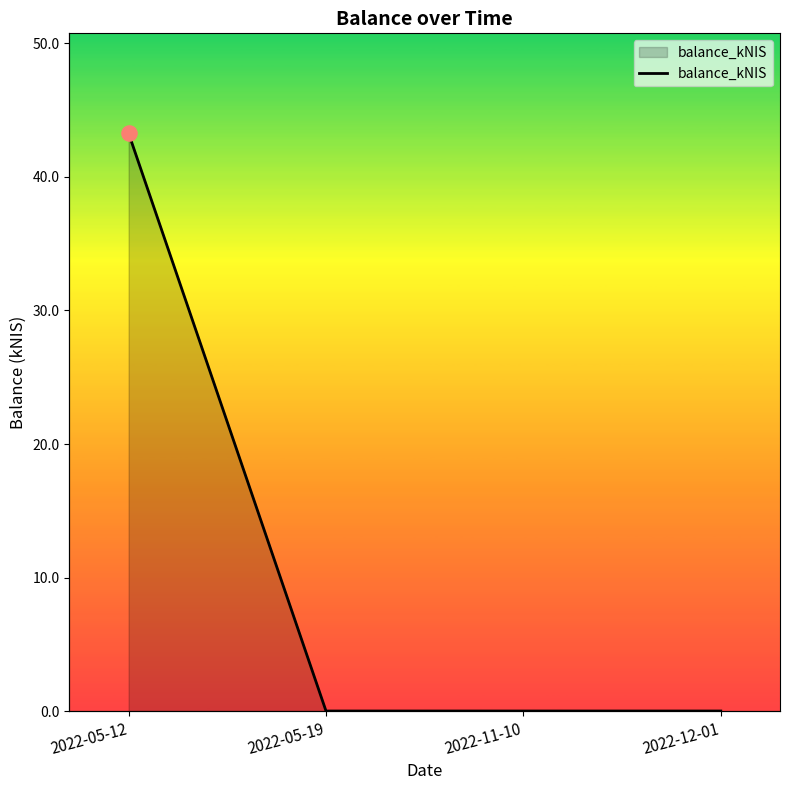

Which has a higher value, 2022-11-10 or 2022-05-12?

2022-05-12